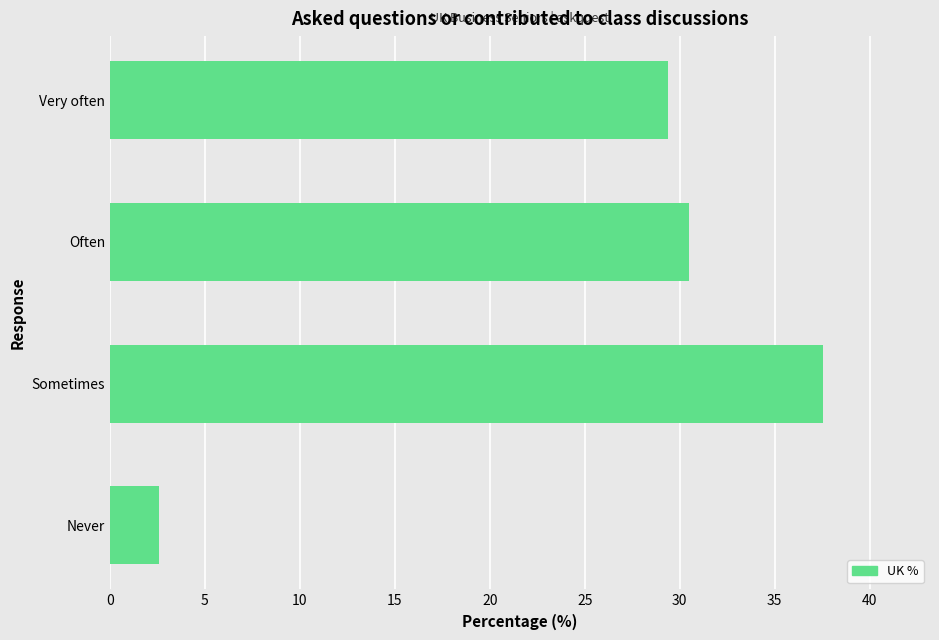

Where is the data nearest to the value 20?

Very often